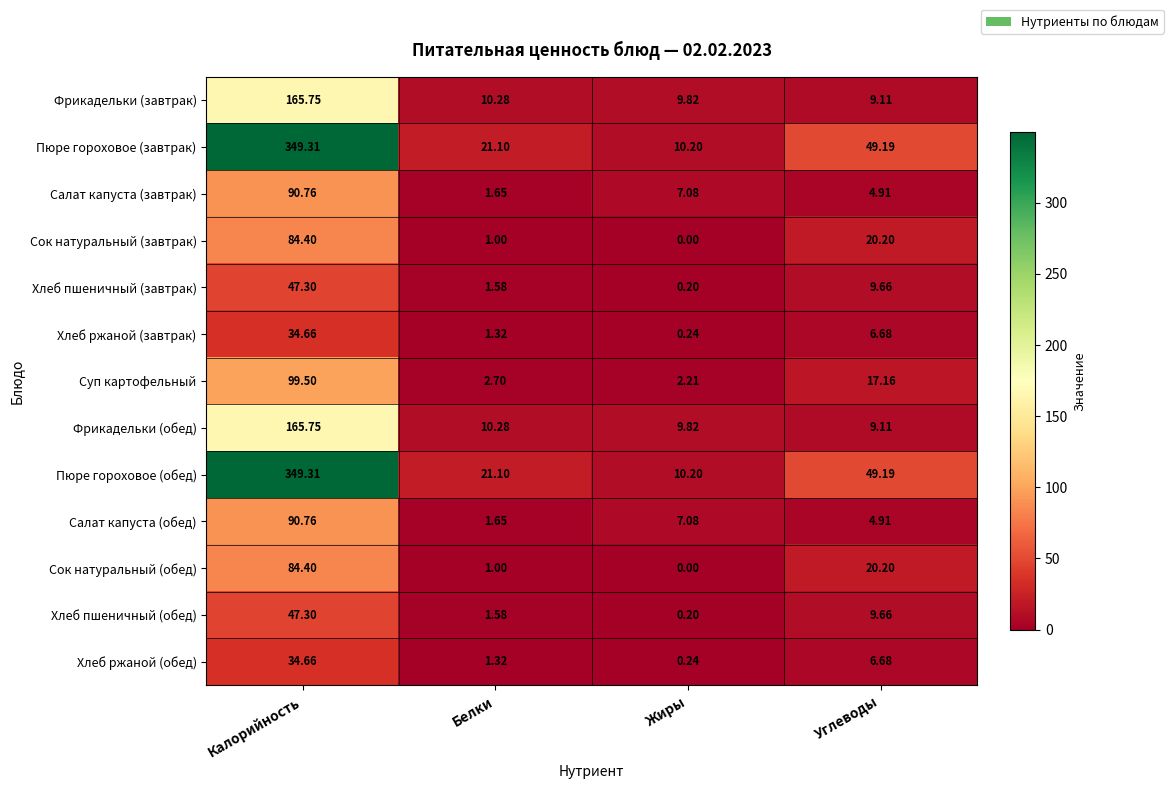

Is the value of Фрикадельки (завтрак) at Жиры greater than the value of Суп картофельный at Белки?

Yes